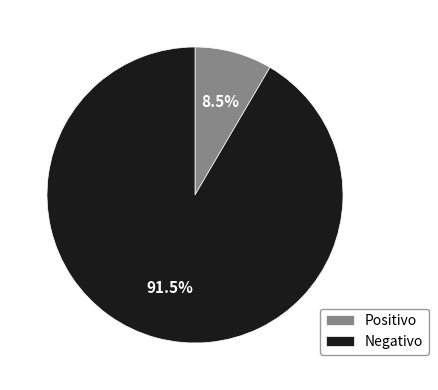

What is the largest slice in the pie chart?

Negativo